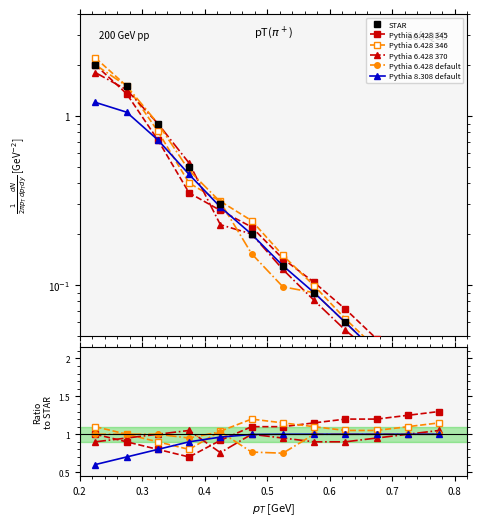

How many intersections are there between Pythia 6.428 default and Pythia 6.428 370?

3